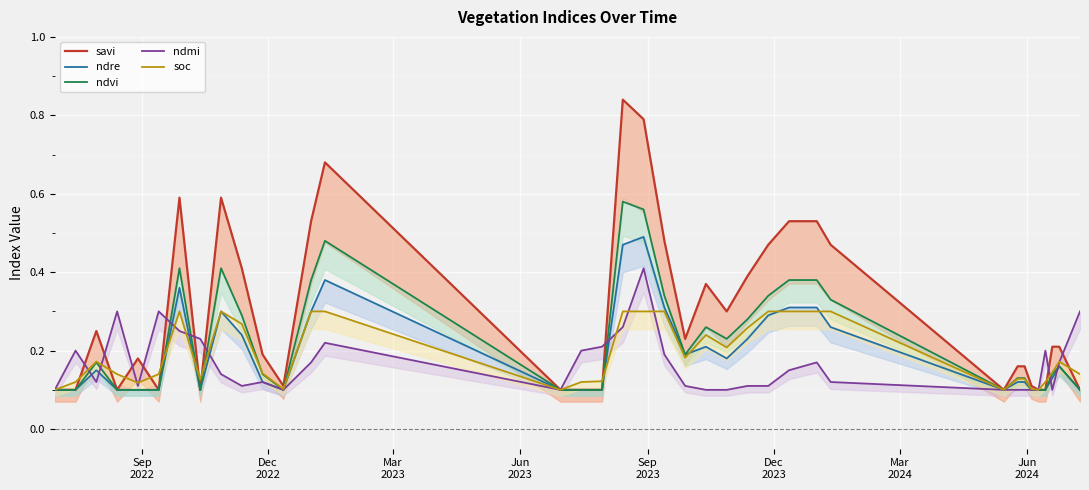

Which series has the largest range (max minus min)?

savi